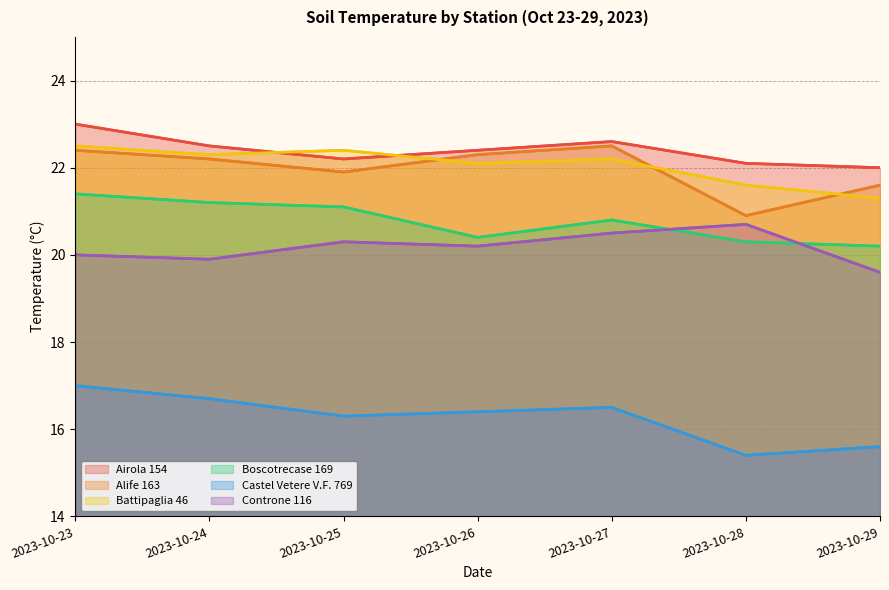

Between 2023-10-27 and 2023-10-28, which is larger?

2023-10-27